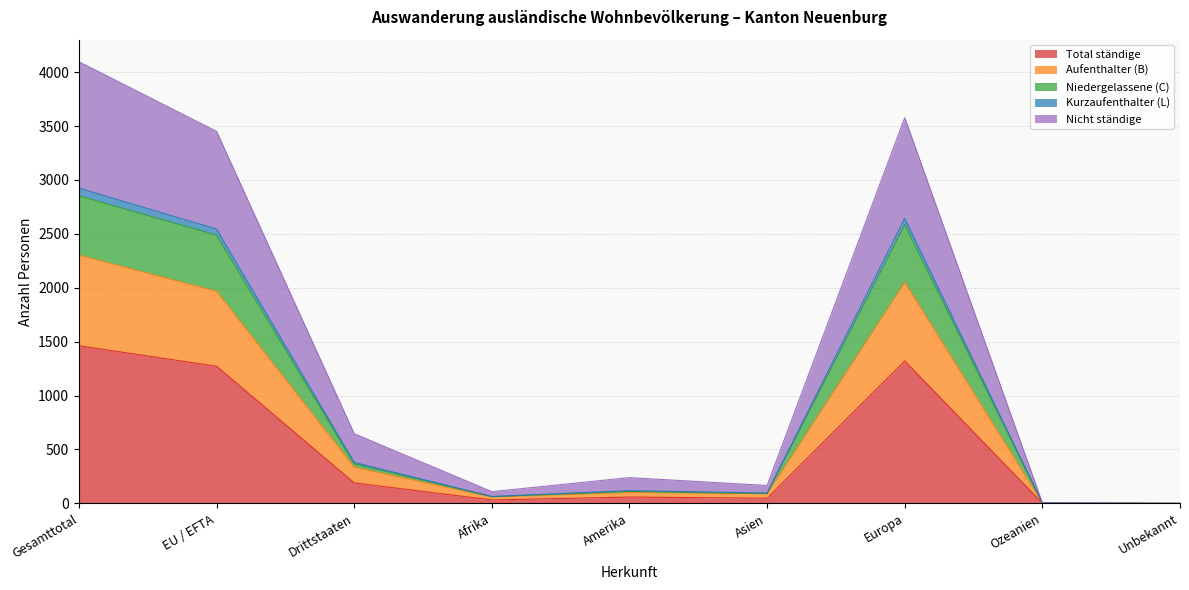

Which category has the highest value in the Total ständige series?

Gesamttotal